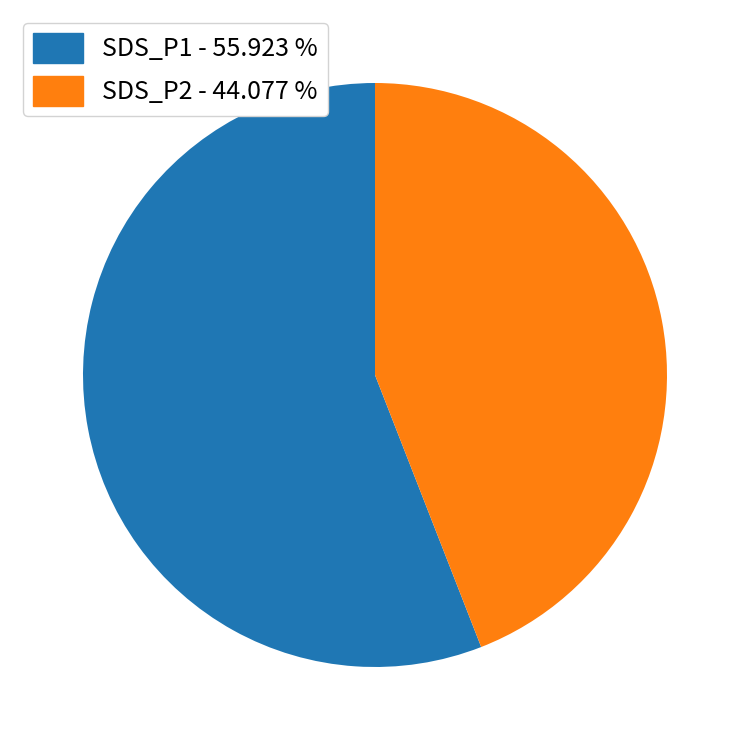

Is the sum of SDS_P2 - 44.077 % and SDS_P1 - 55.923 % greater than half?

Yes